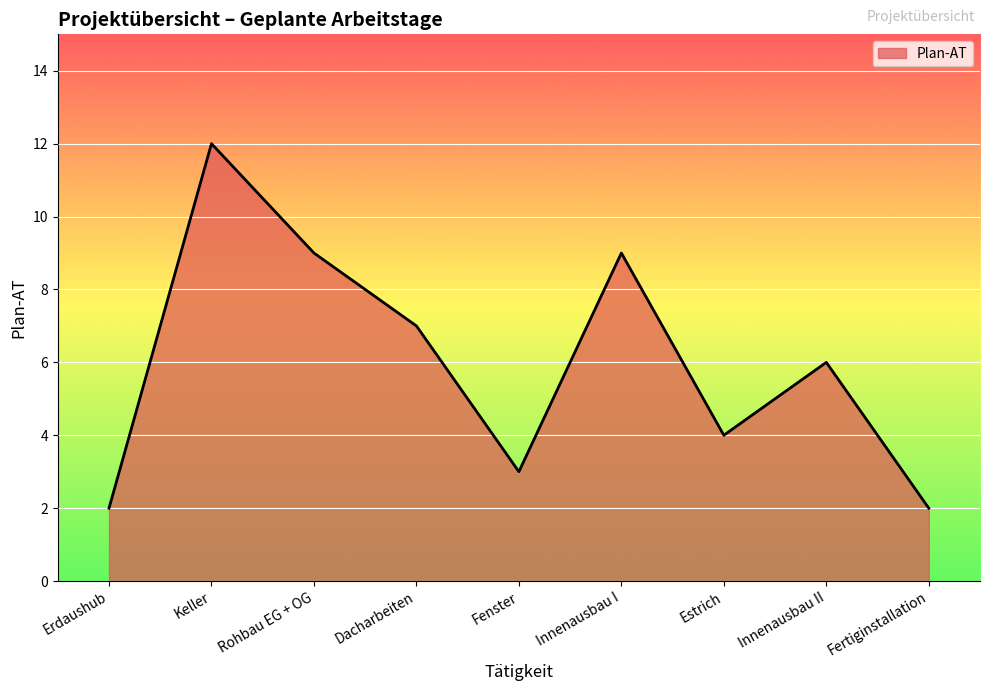

Read the value at Dacharbeiten.

7